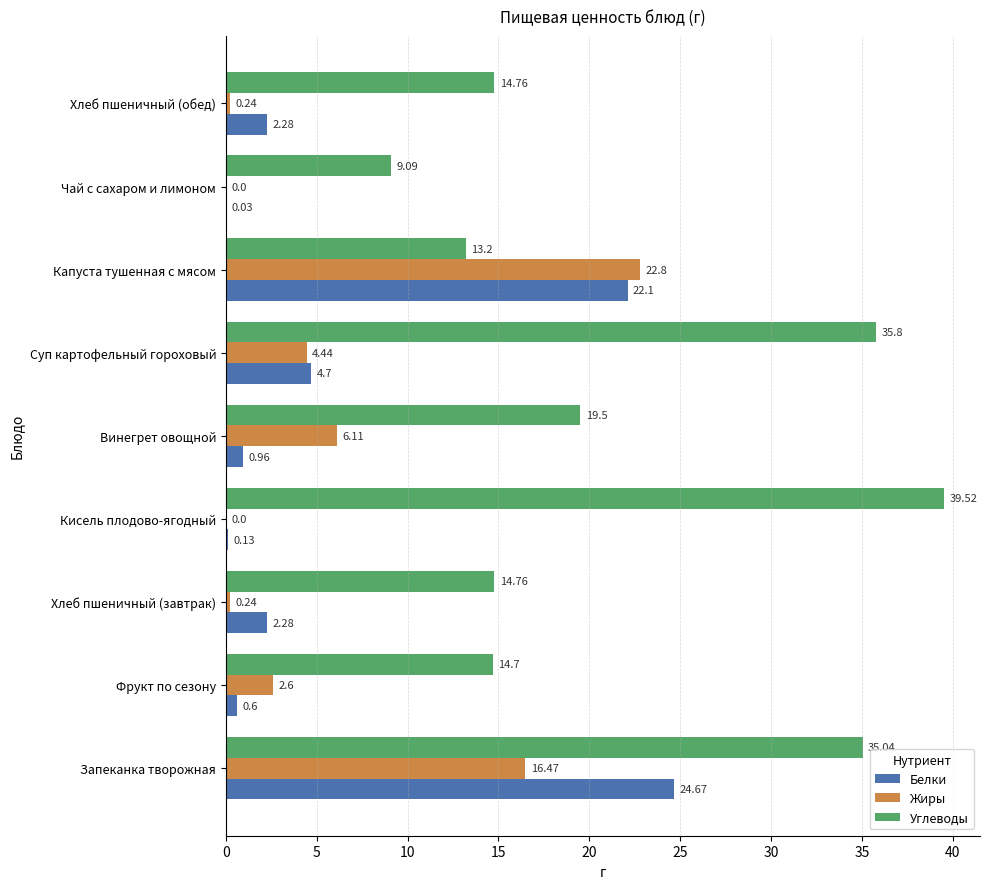

Is the value of Жиры at Хлеб пшеничный (обед) greater than the value of Углеводы at Хлеб пшеничный (обед)?

No